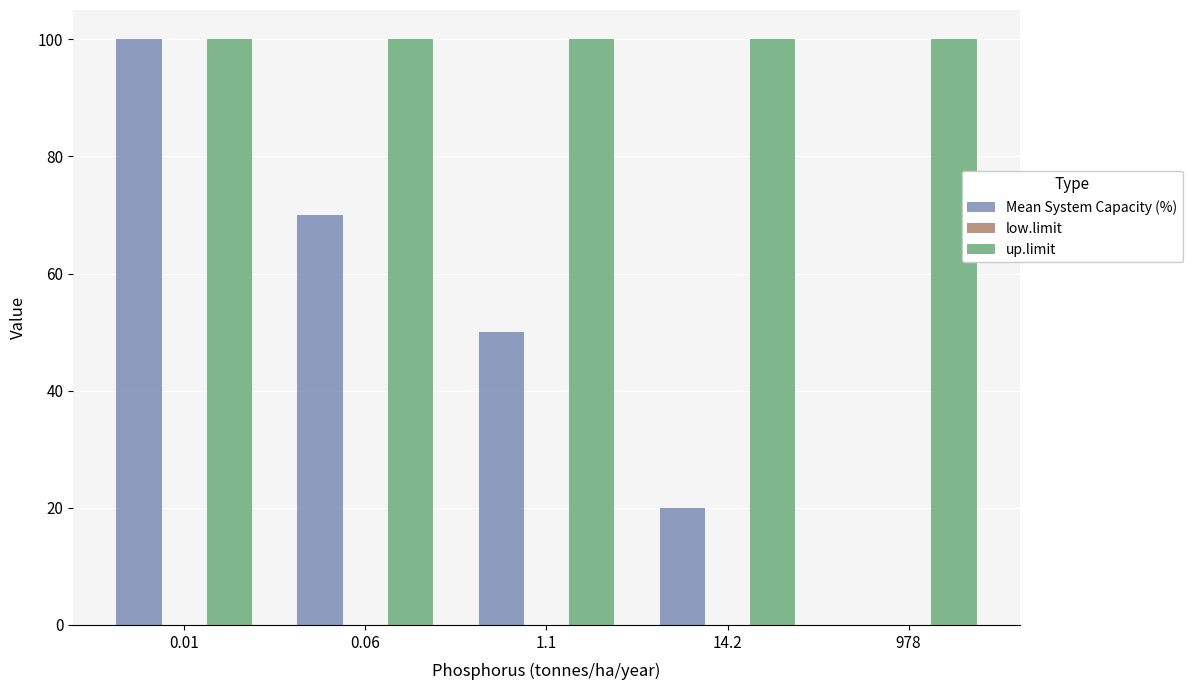

What value does the up.limit series have at 14.2?

100